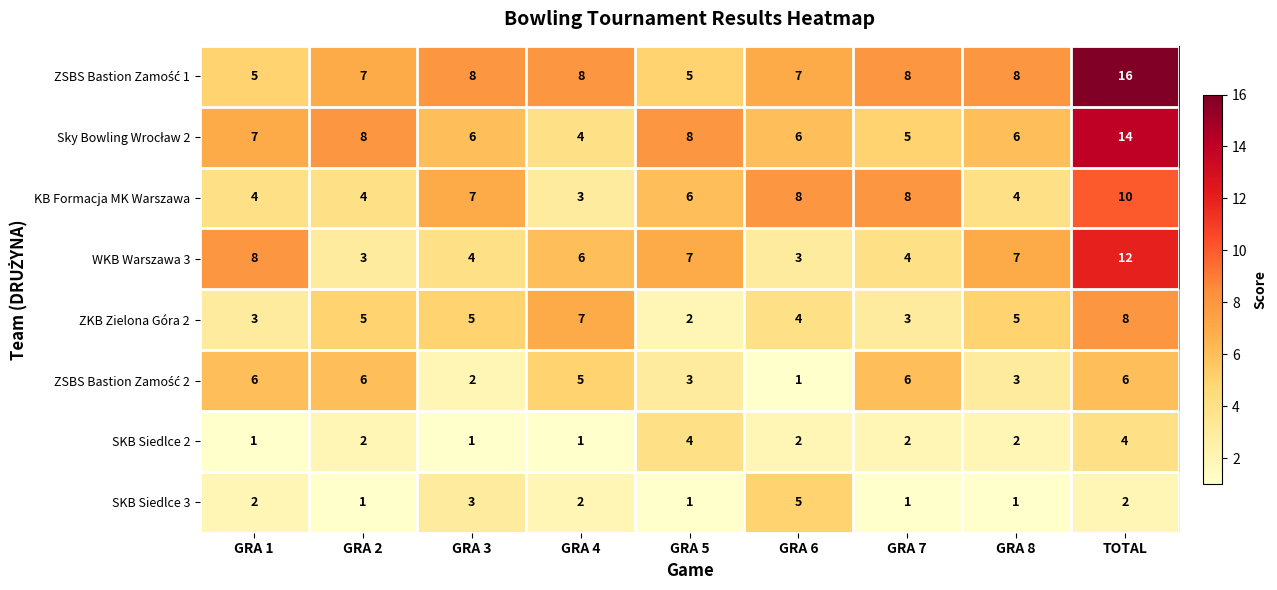

What is the spread (max minus min) of values at GRA 6?

7